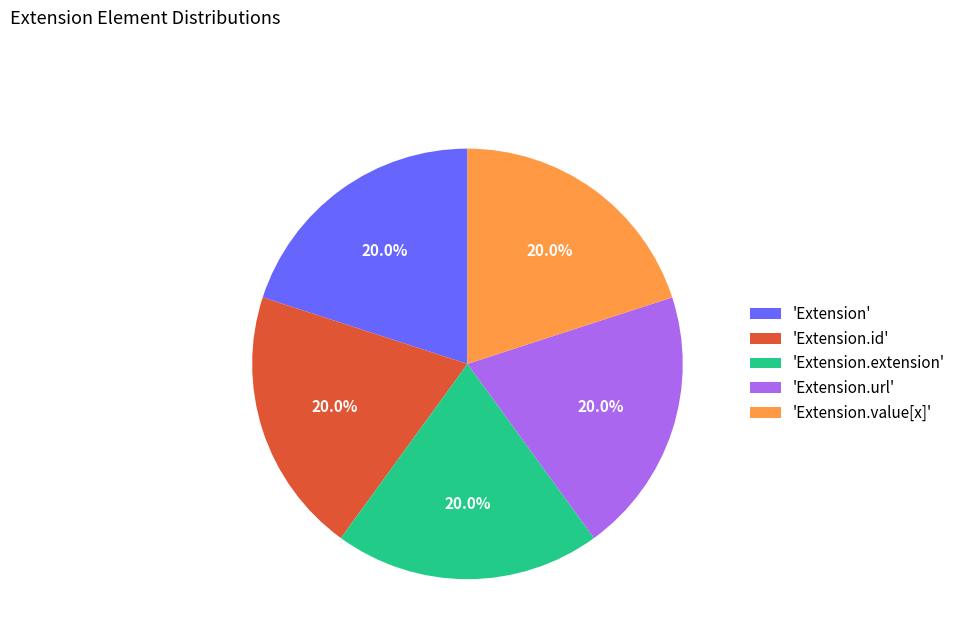

Is the sum of 'Extension' and 'Extension.extension' greater than half?

No